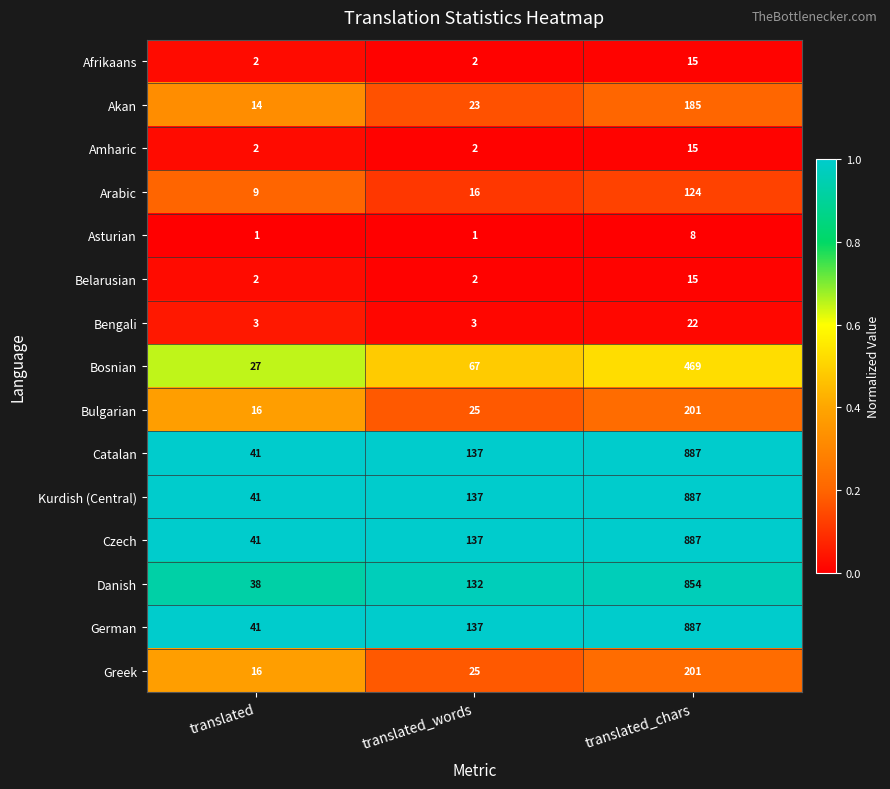

What is the maximum value shown in the chart?

887